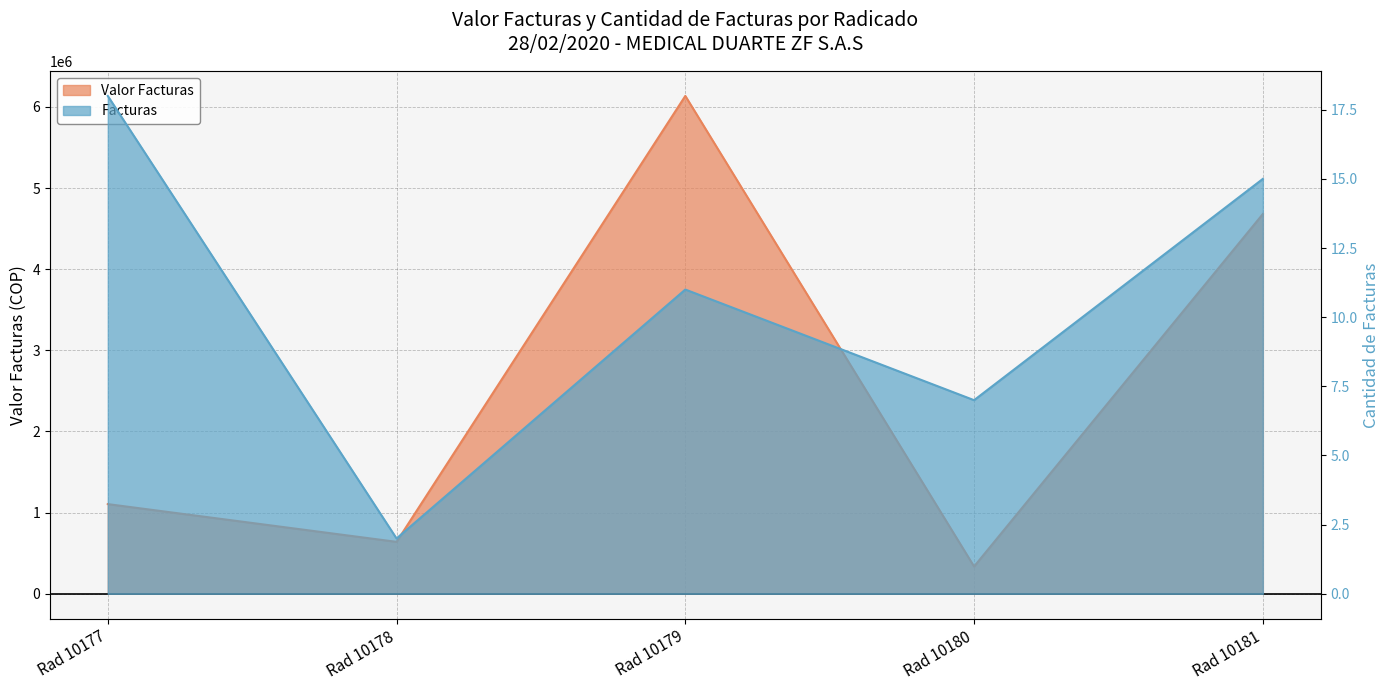

List the series in order of their peak value, highest first.

Valor Facturas, Facturas